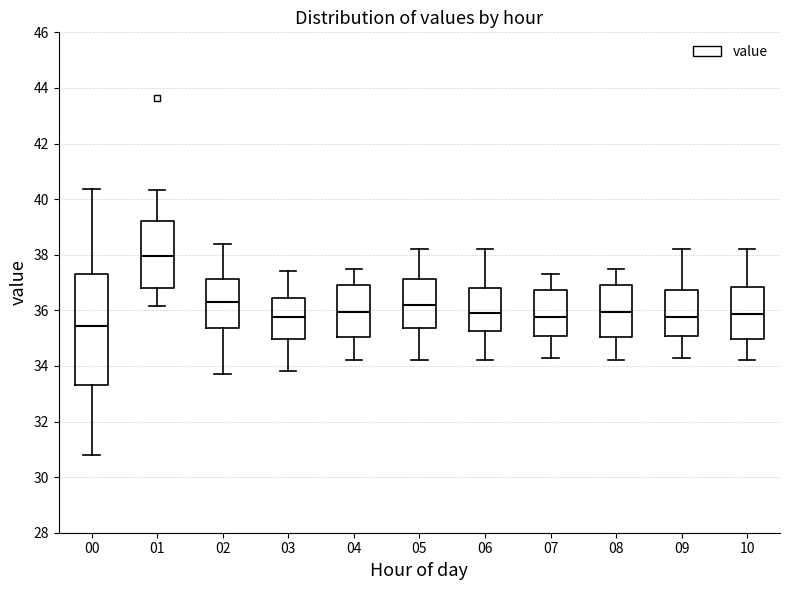

Which box's median line is the highest?

01